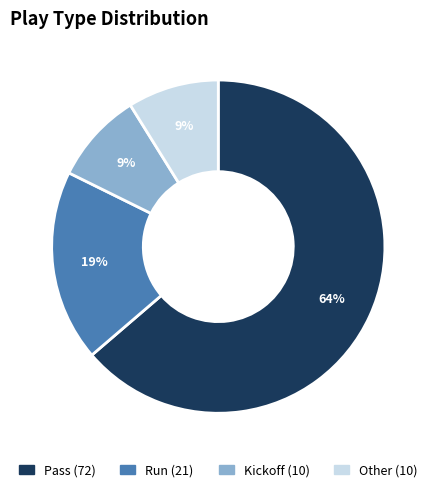

Does any single category account for the majority?

Yes